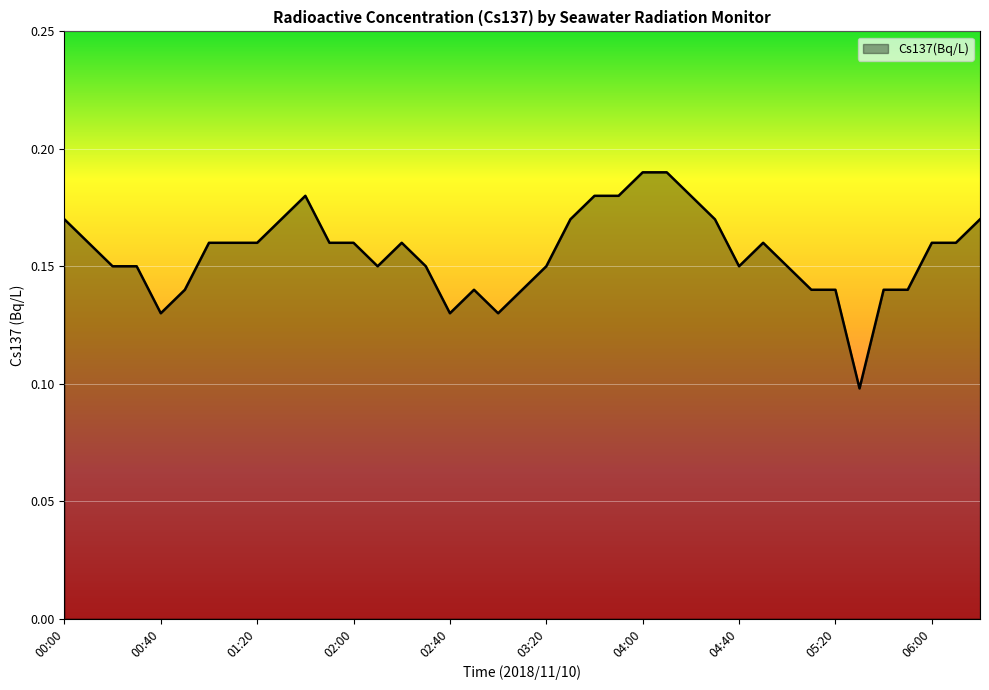

What is the sum of all values?

6.1